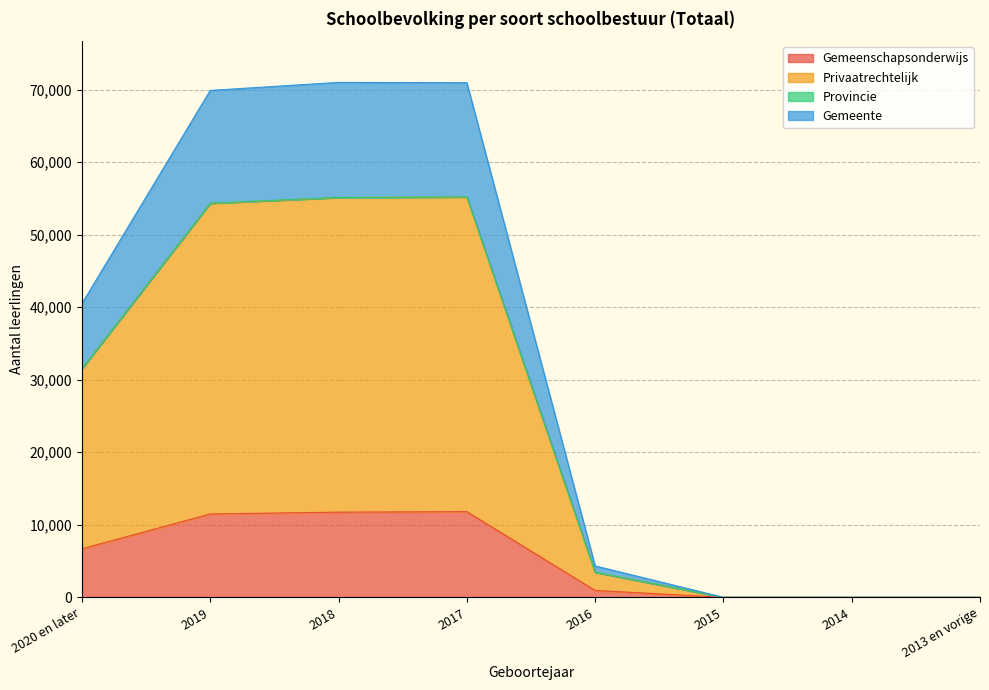

Where is Gemeenschapsonderwijs nearest to the value 5905?

2020 en later